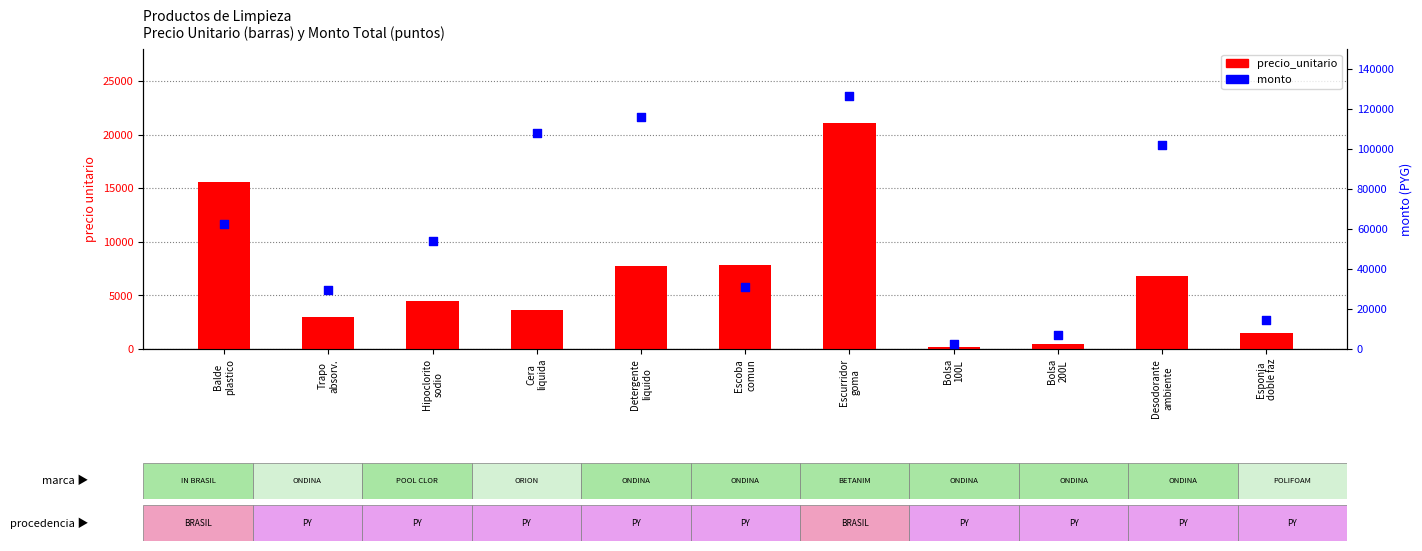

At which category is the sum across all series the highest?

Escurridor
goma